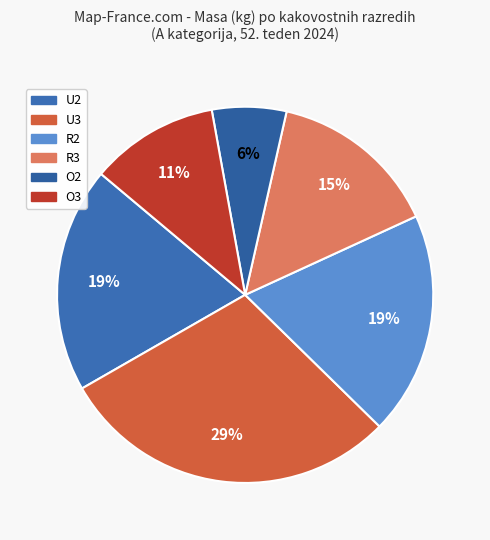

What percentage is the U2 slice, to the nearest percent?

19%